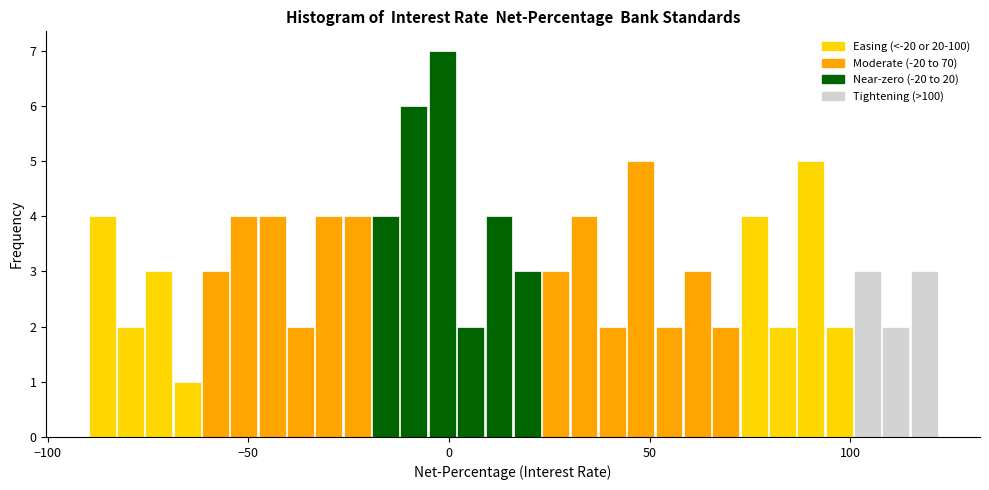

Around what value on the x-axis is the tallest bar? Give the approximate position of its centre, as read against the axis.

0